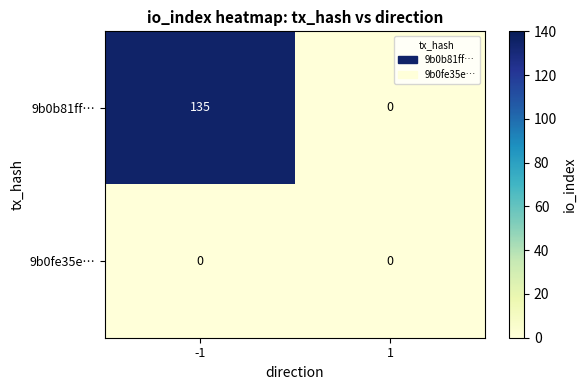

Reading left to right, extract all data points from this chart.

9b0b81ff…: 135	0
9b0fe35e…: 0	0